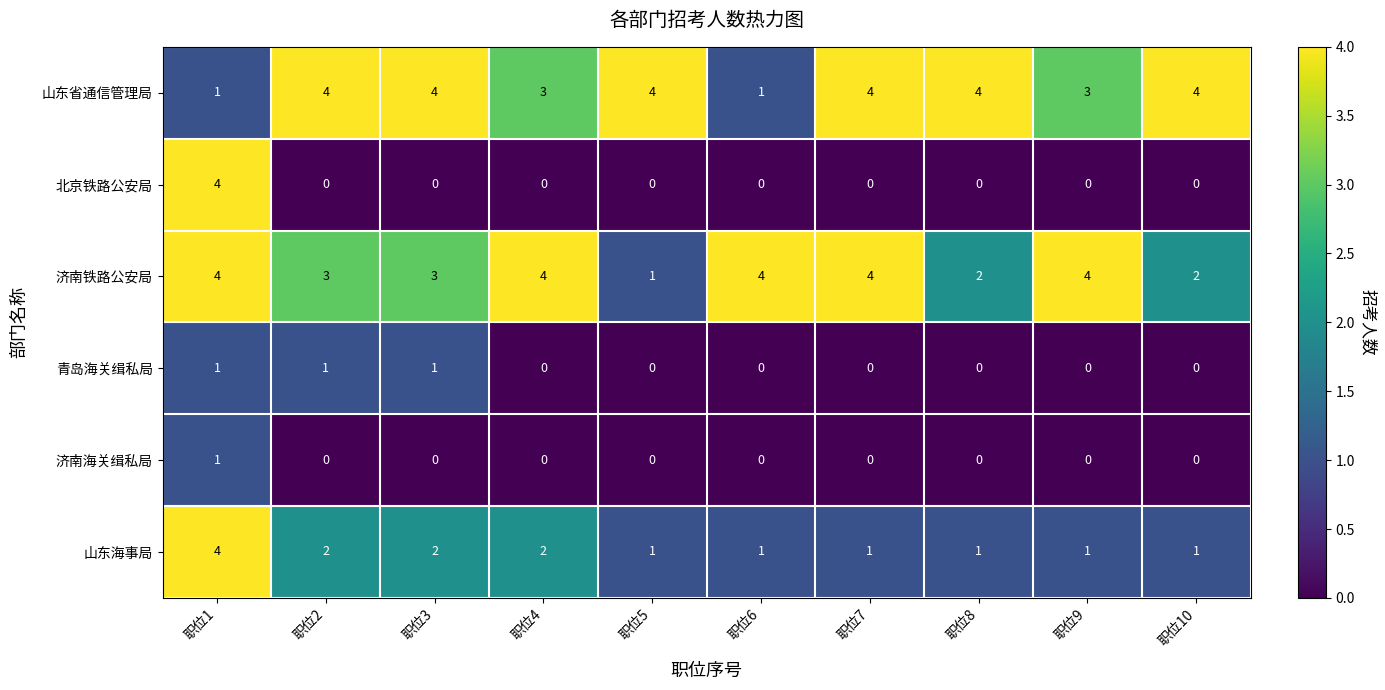

What is the spread (max minus min) of values at 职位4?

4